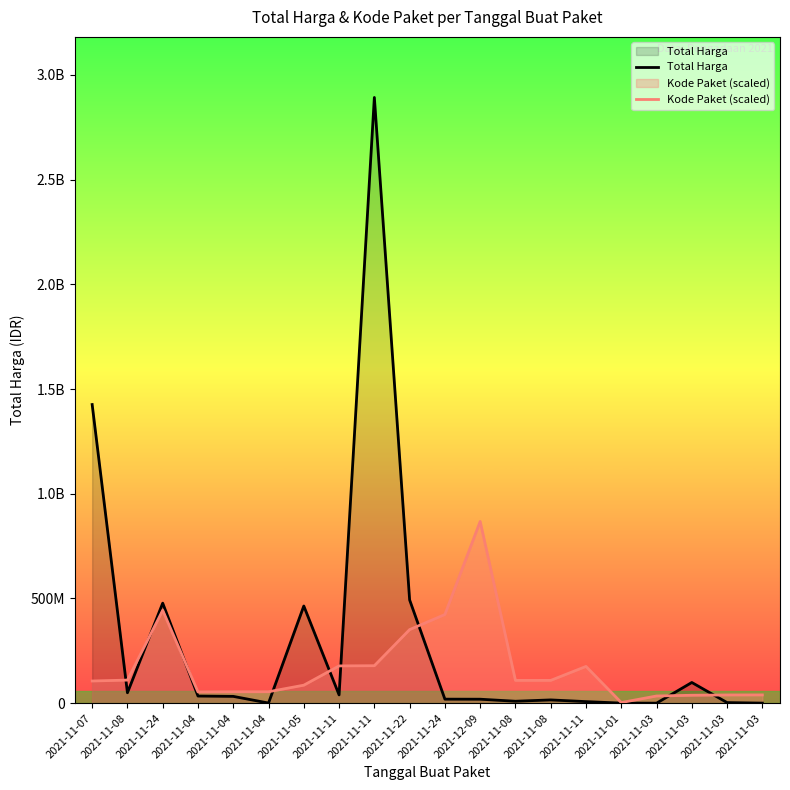

What is the smallest value displayed?

78000.0